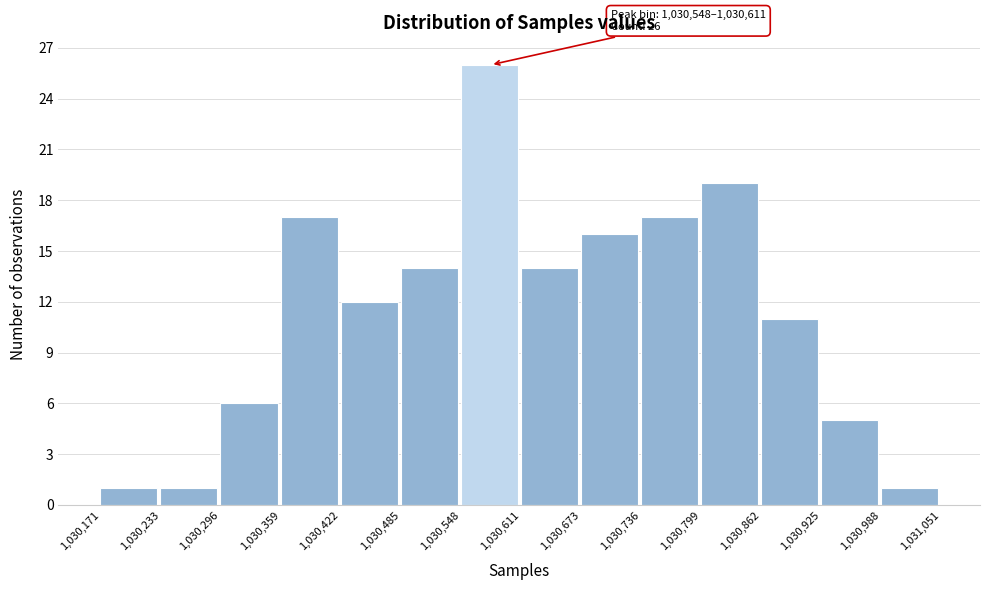

Which range on the x-axis has the tallest bar?

1,030,548 to 1,030,611